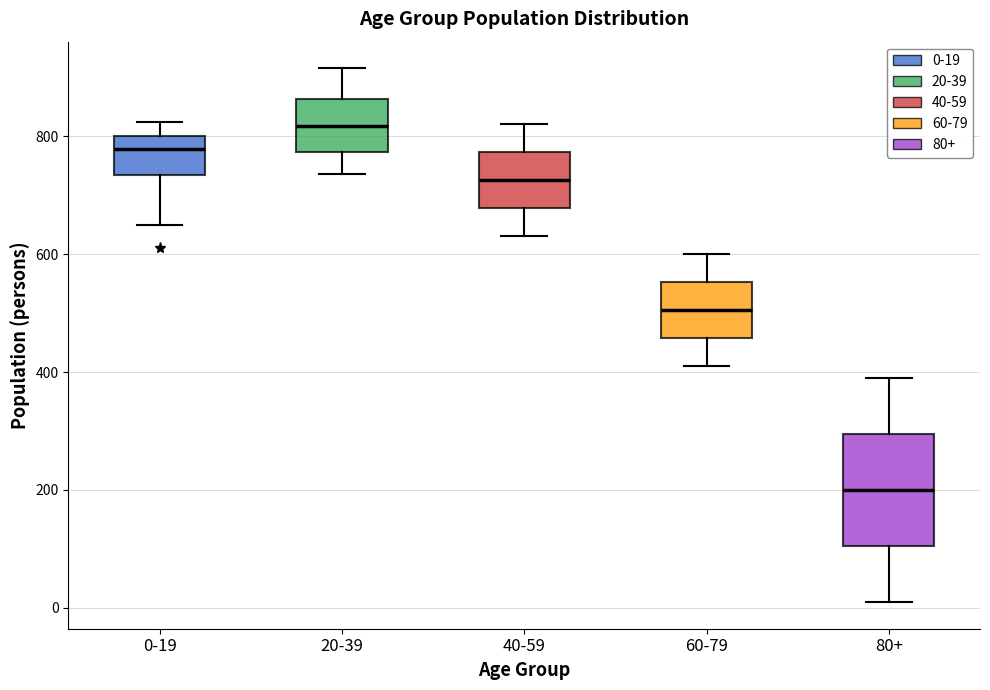

Which box is the tallest, from its lower edge to its upper edge?

80+